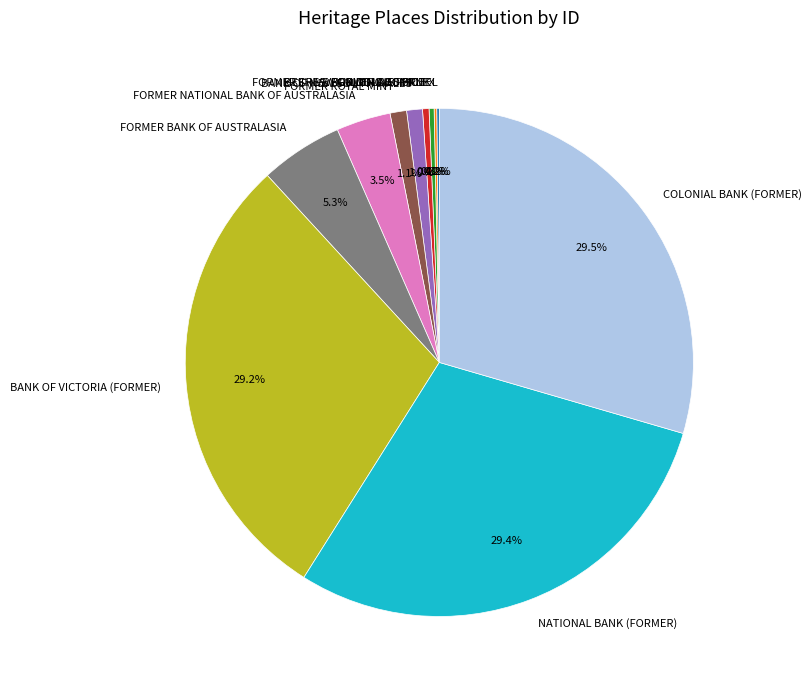

What is the ratio of the value at NATIONAL BANK (FORMER) to the value at FORMER CRESWICK GOLD OFFICE?

71.7